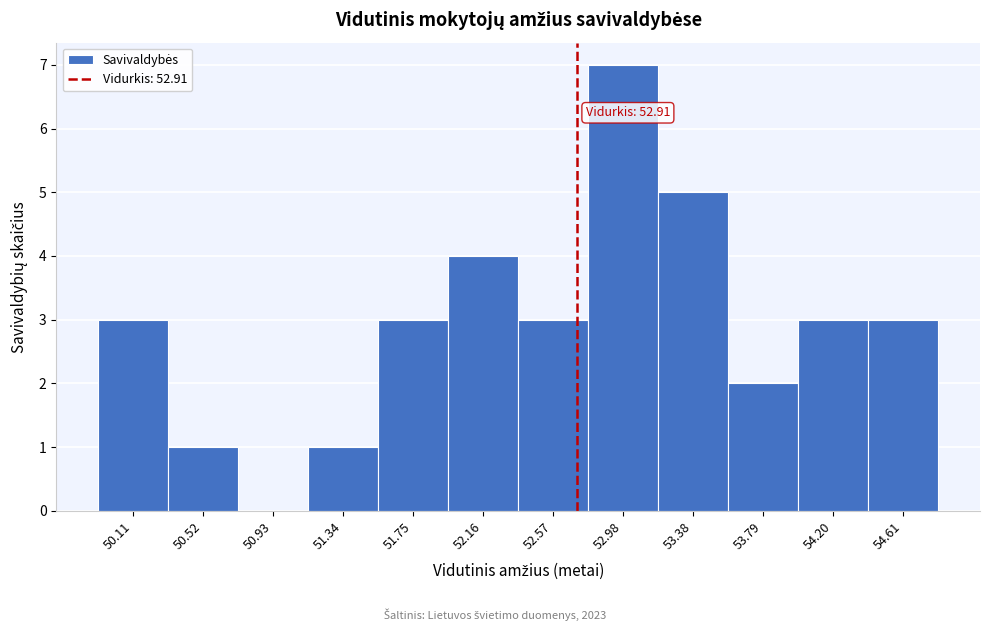

Reading left to right, extract all data points from this chart.

50.11=3	50.52=1	50.93=0	51.34=1	51.75=3	52.16=4	52.57=3	52.98=7	53.38=5	53.79=2	54.20=3	54.61=3